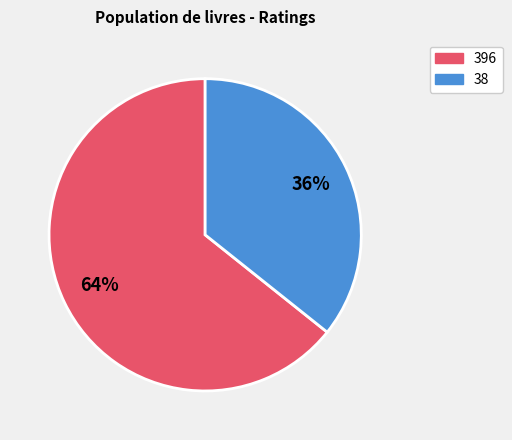

Is the sum of 396 and 38 greater than half?

Yes